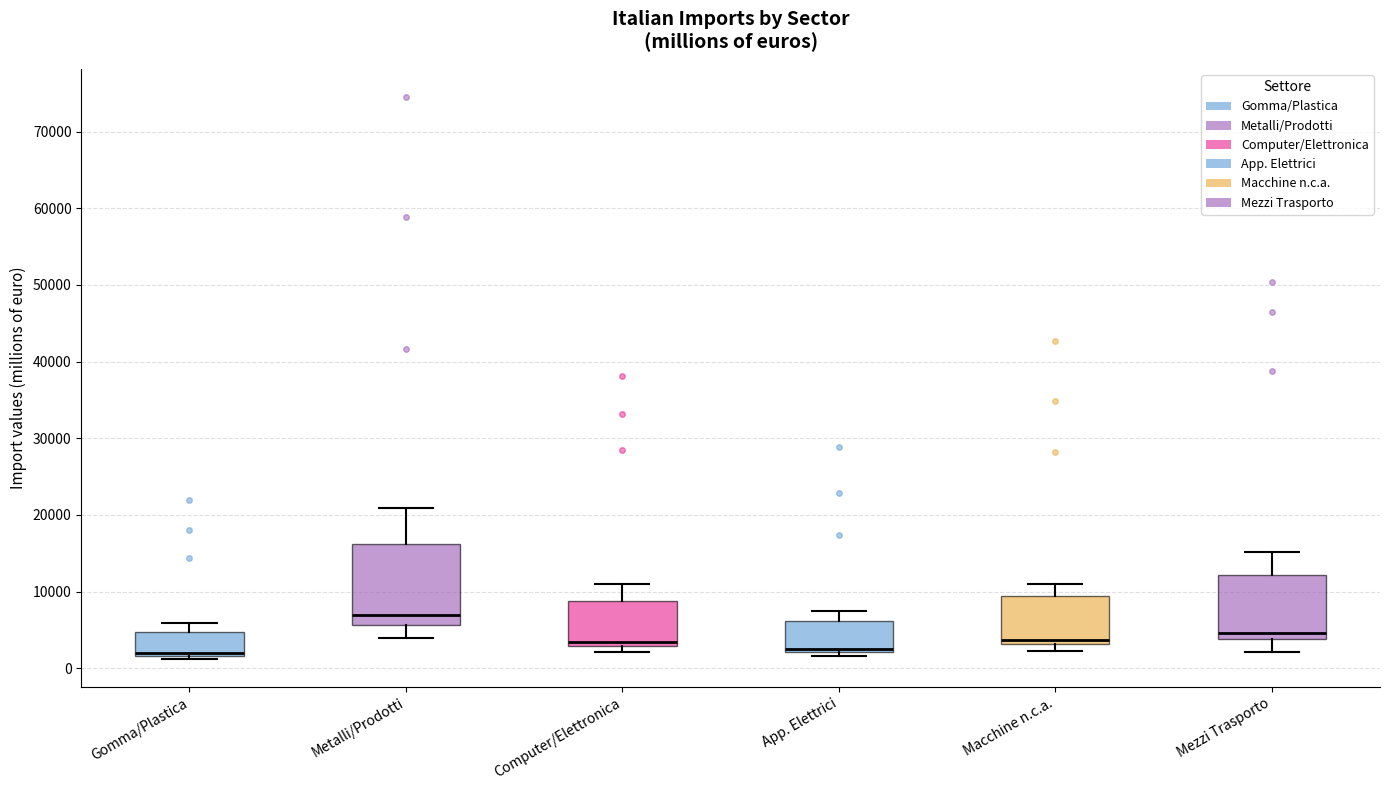

Where does the median line of the box for Mezzi Trasporto sit on the y-axis? The values are not printed on the chart, so give them approximately, as read against the axis.

5000